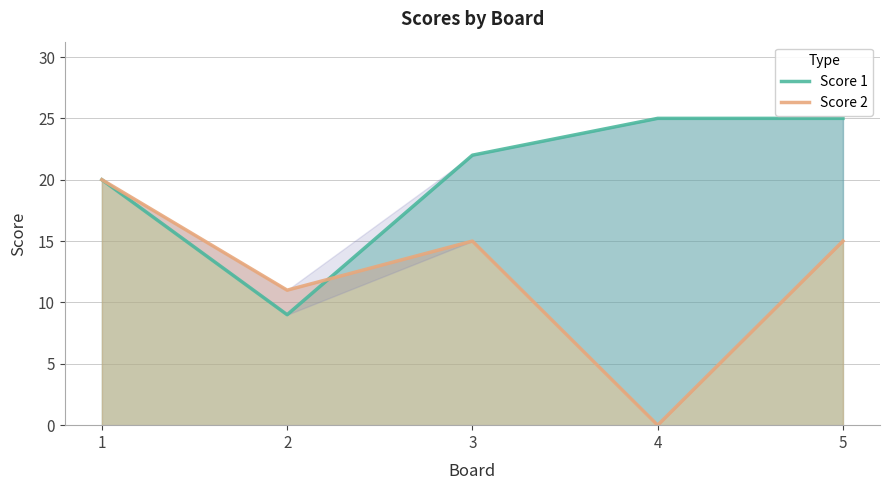

What is the approximate value of Score 1 at 3, to the nearest 5?

20